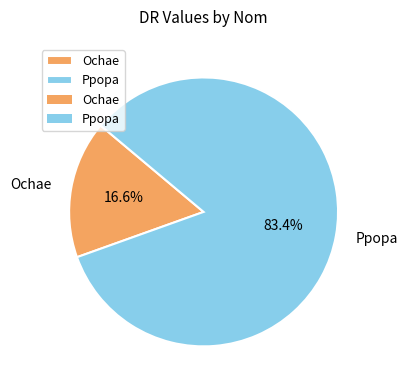

To the nearest percent, what is the average slice percentage?

50%